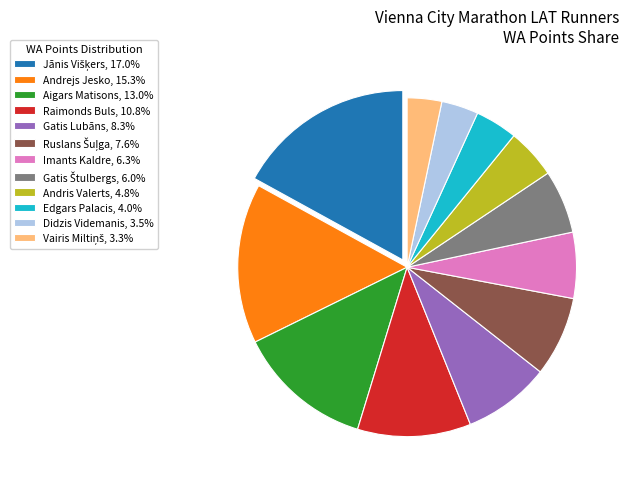

Is there a majority slice in this chart?

No